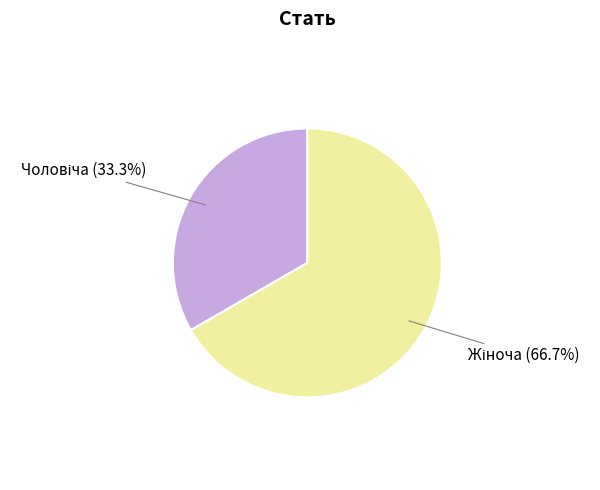

Is there a majority slice in this chart?

Yes